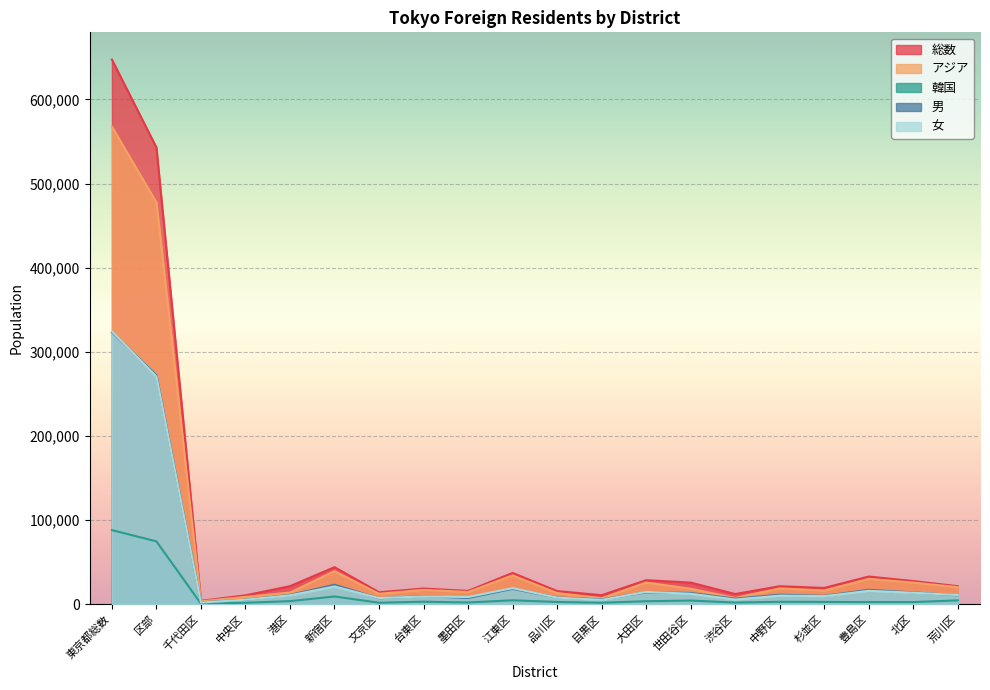

What is the minimum value shown in the chart?

457